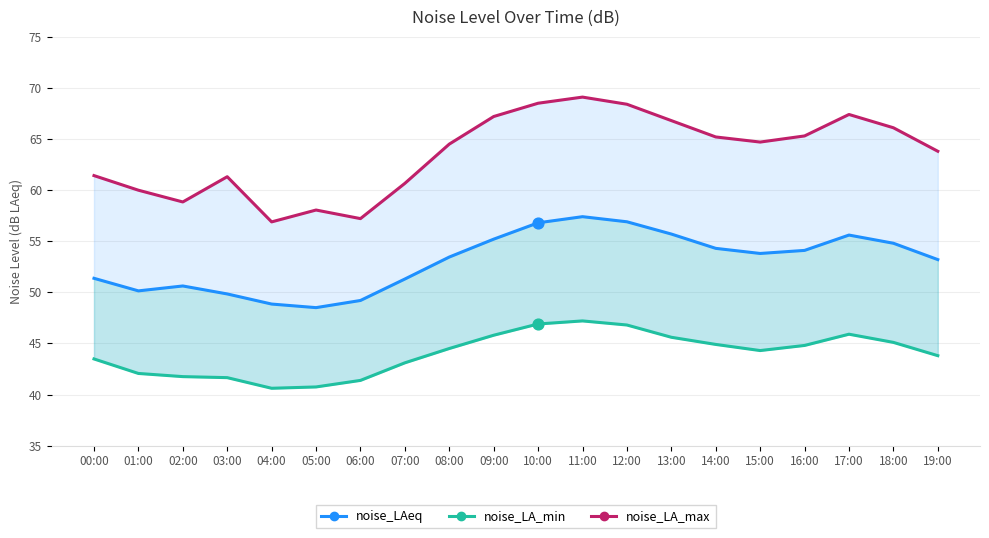

At which category is the sum across all series the highest?

11:00